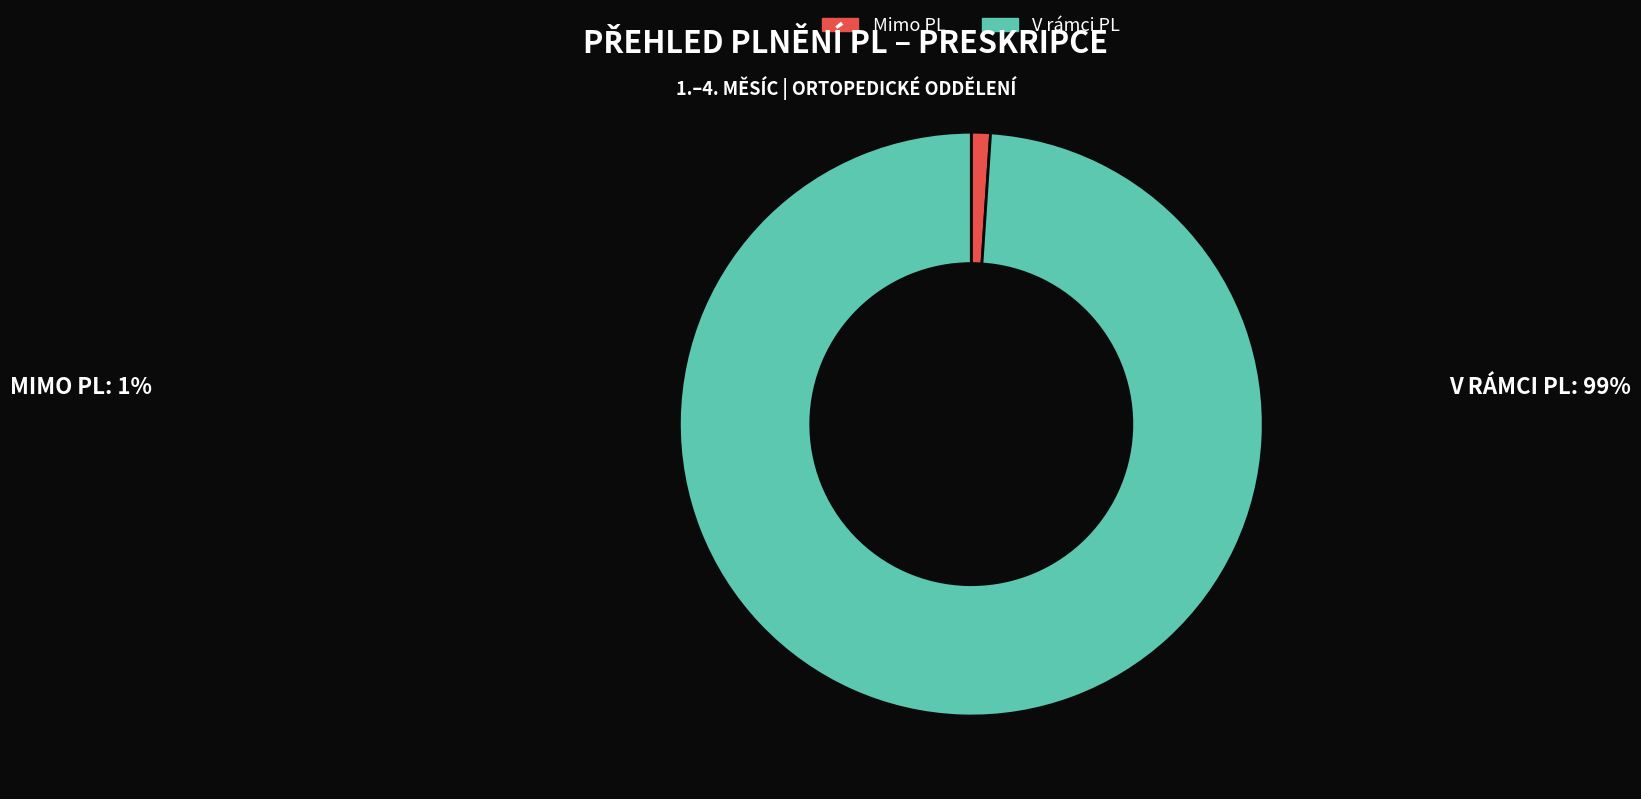

Which category has the biggest portion of the pie?

V rámci PL